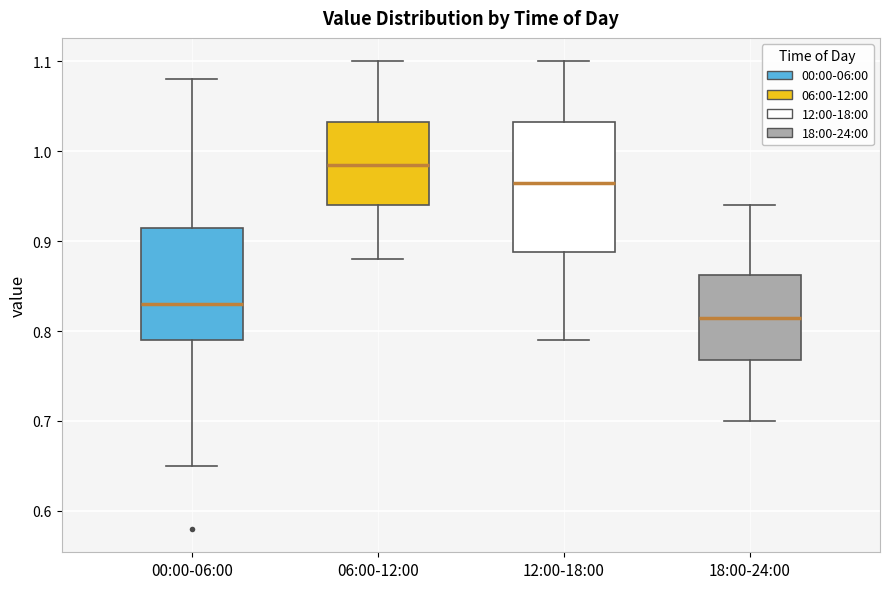

Comparing the boxes themselves (not the whiskers), which one is the tallest?

12:00-18:00